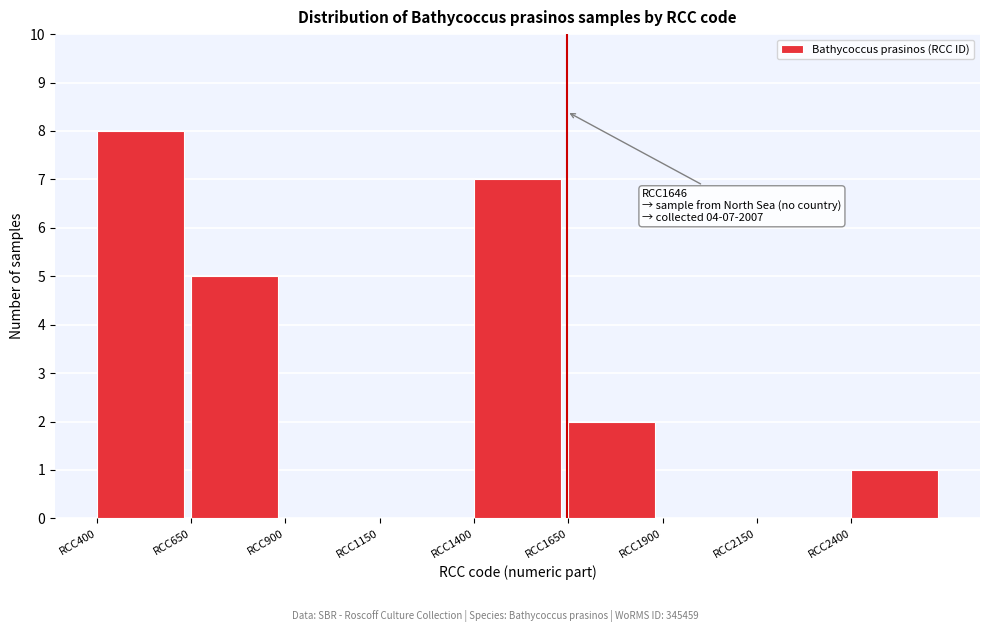

Over which range of the x-axis is the bar tallest?

400 to 650